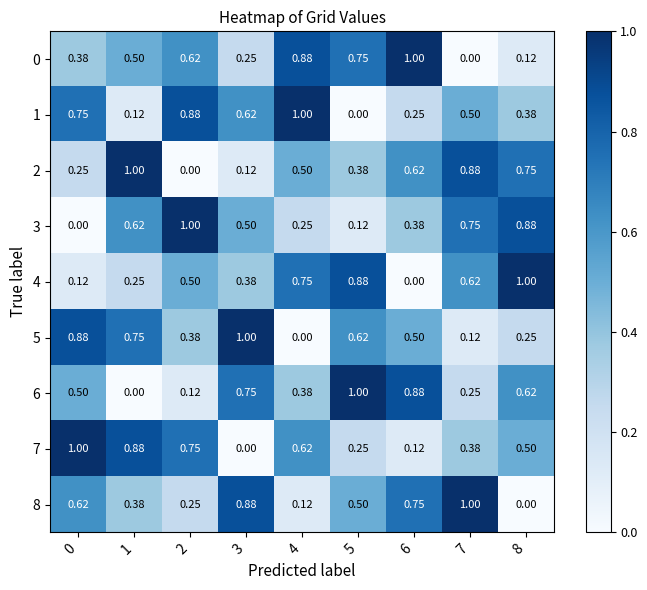

Is the value of 8 at 0 greater than the value of 7 at 7?

Yes